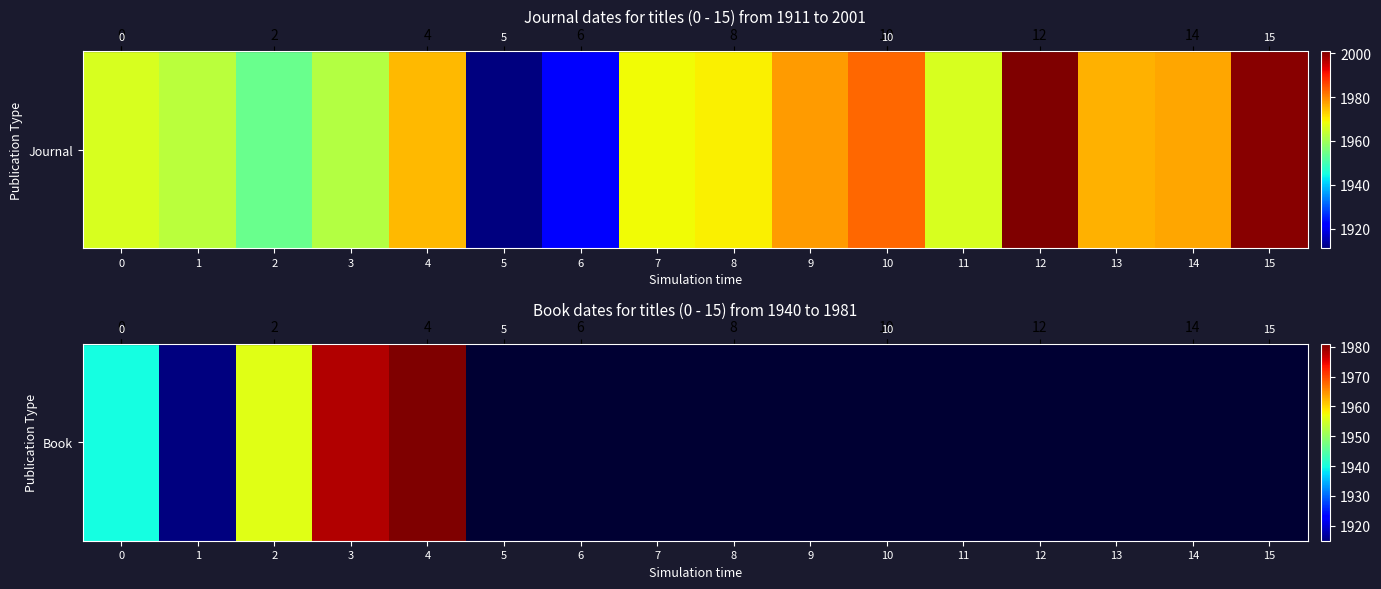

Count the number of categories in the chart.

16